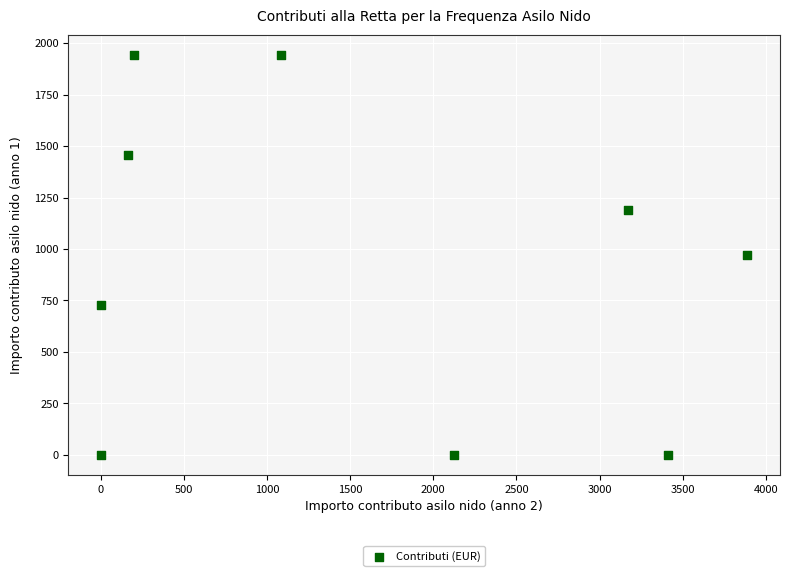

What is the average X value?

1559.4